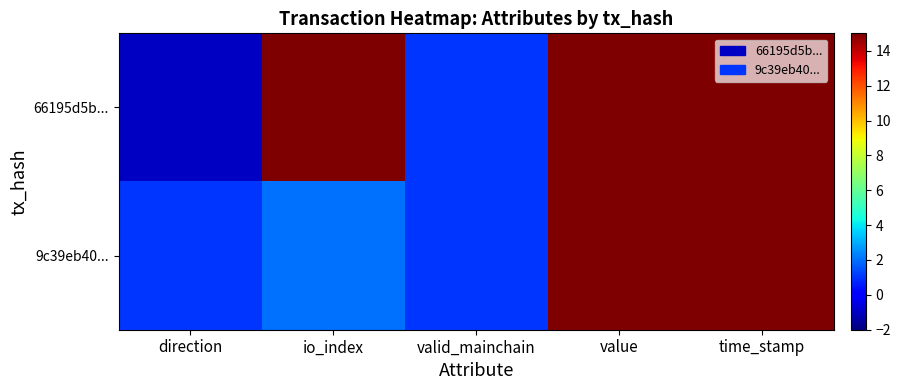

Reading right to left, transcribe all the data shown in this chart.

66195d5b...: time_stamp=1637500251.0	value=42.9	valid_mainchain=1.0	io_index=38.0	direction=-1.0
9c39eb40...: time_stamp=1637499040.0	value=42.9	valid_mainchain=1.0	io_index=2.0	direction=1.0